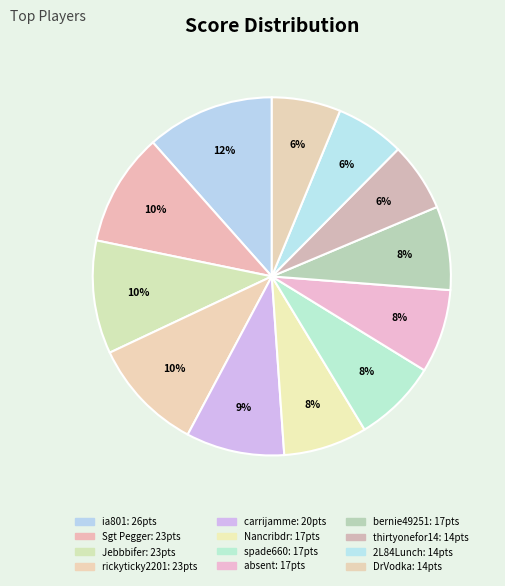

Count the number of slices in the pie.

12